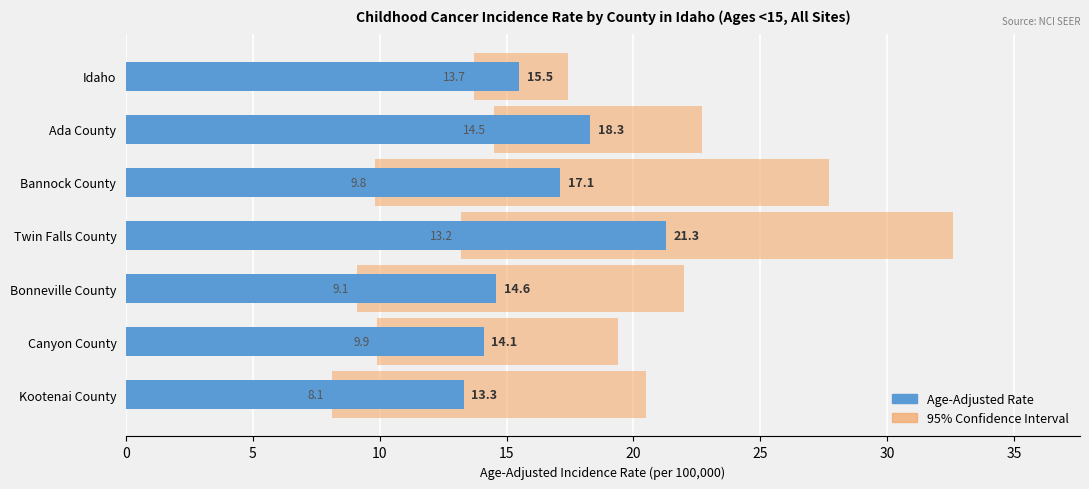

What is the sum of all Age-Adjusted Rate values?

114.2